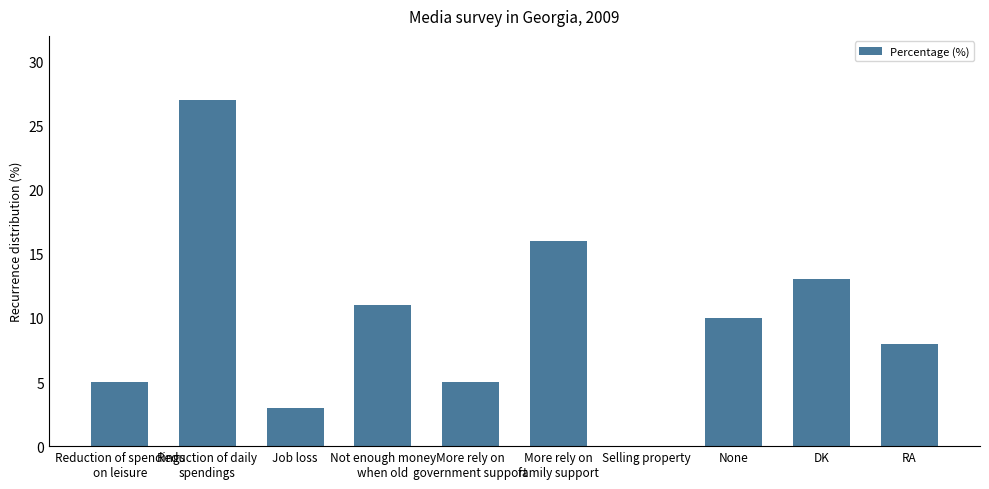

What is the change in value from Reduction of spendings
on leisure to Selling property?

-5